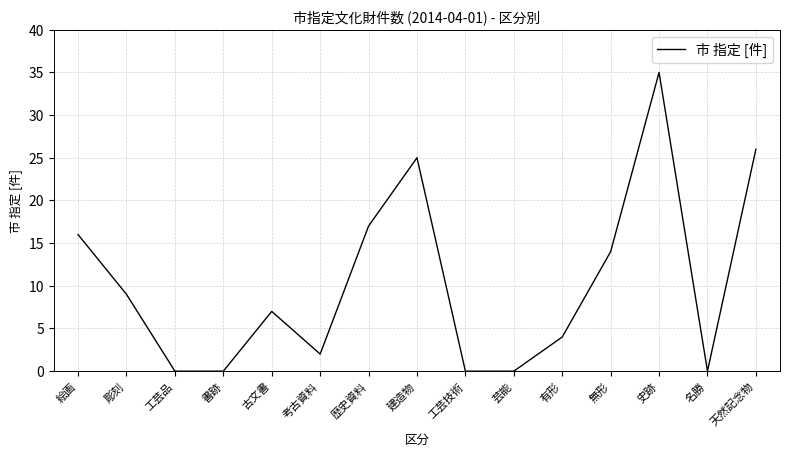

The value at 古文書 is 7. True or false?

True